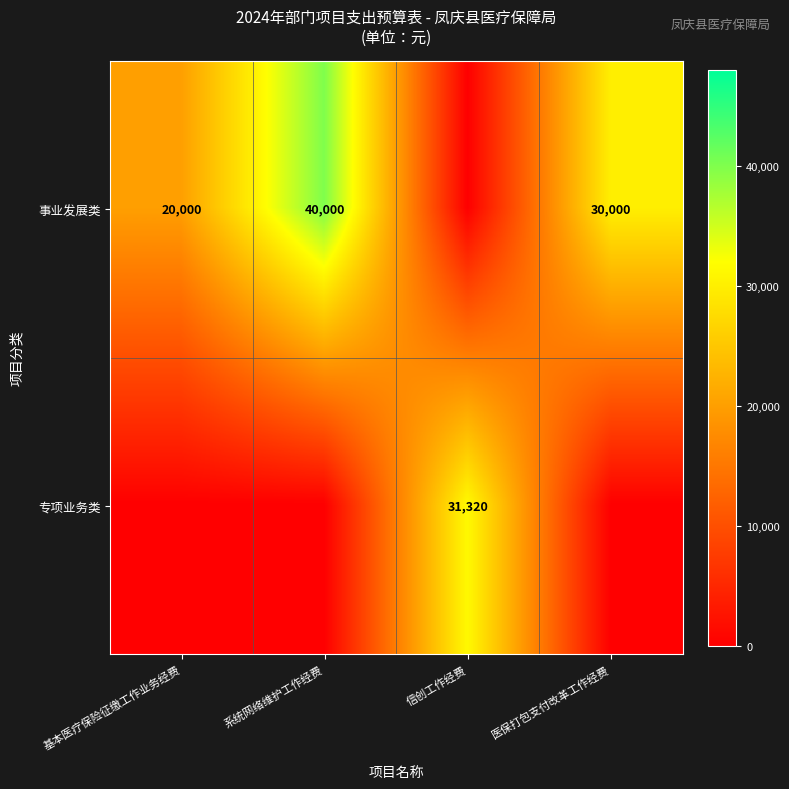

What is the difference between the 事业发展类 values at 基本医疗保险征缴工作业务经费 and 医保打包支付改革工作经费?

10000